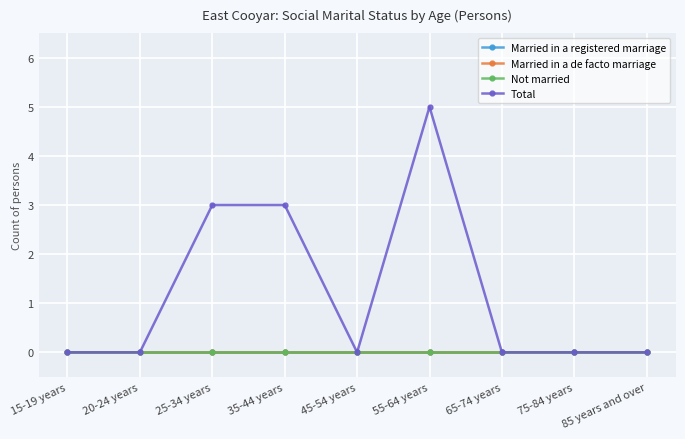

Which series has the largest total across all categories?

Total